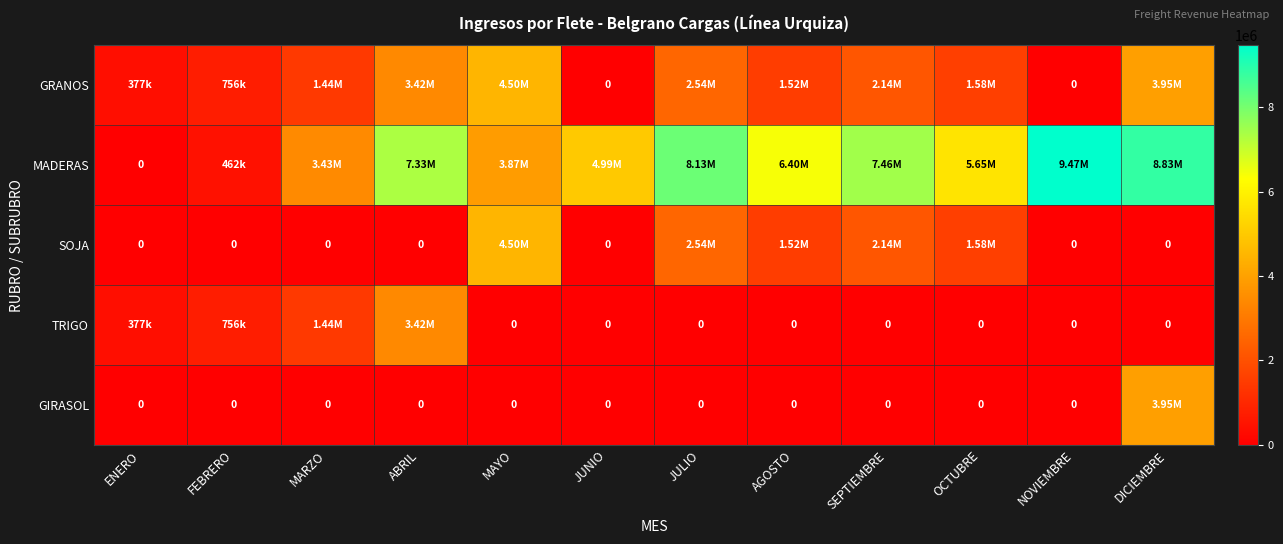

Which label corresponds to the smallest value in the chart?

JUNIO